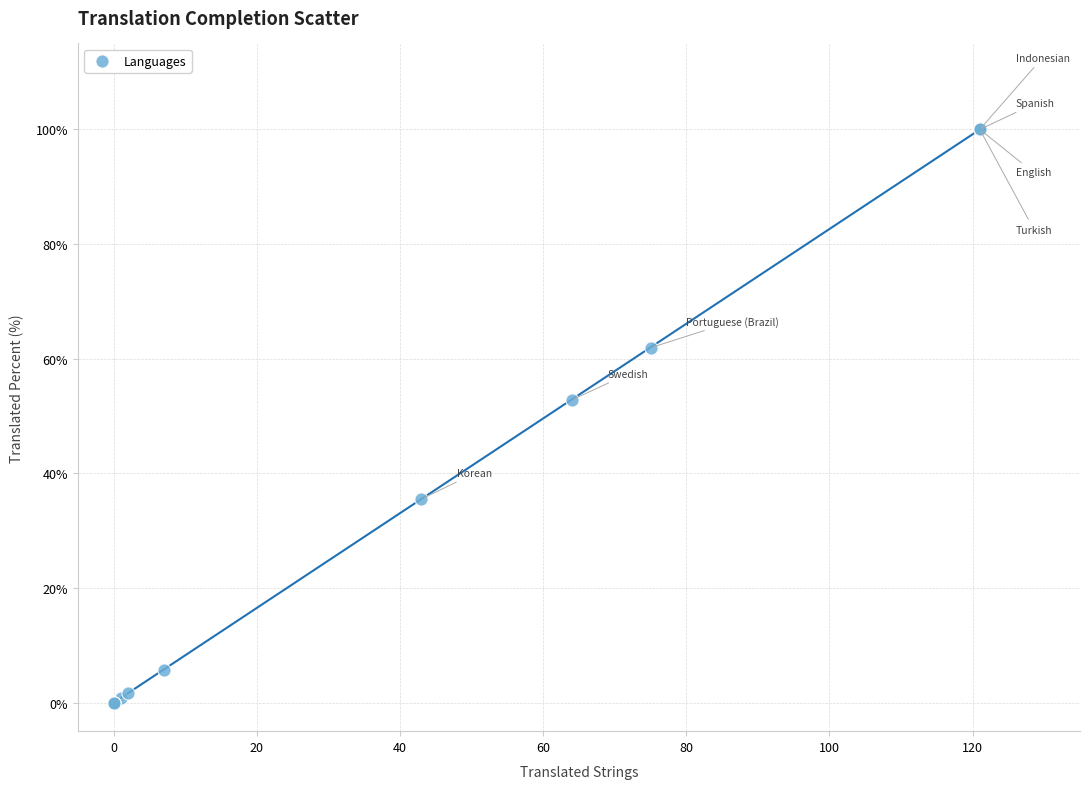

What Y value in the scatter plot is closest to 50?

52.8